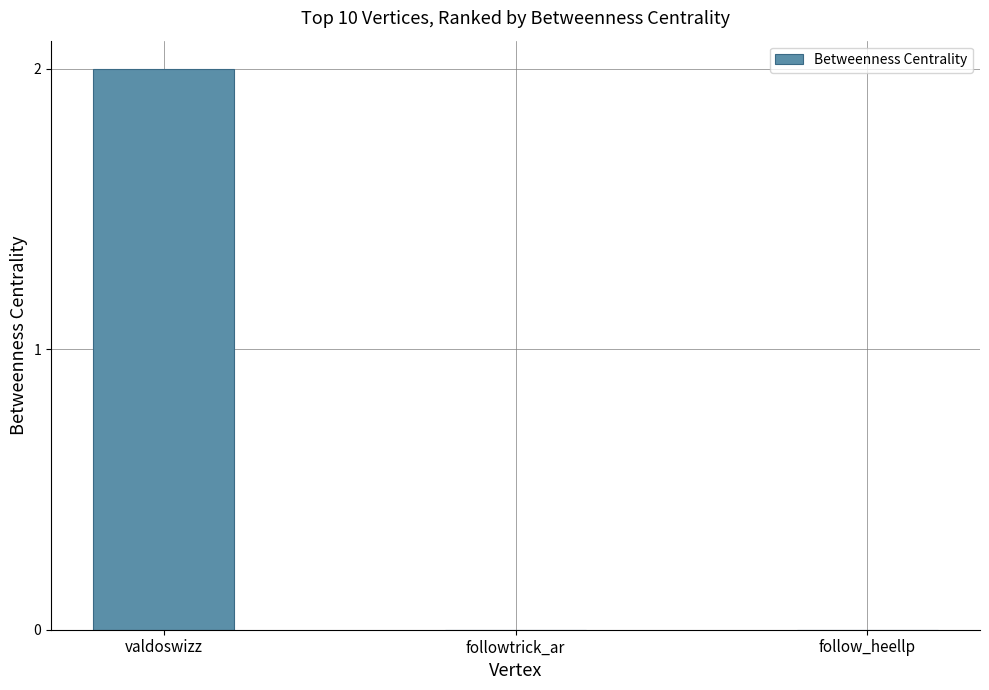

The chart shows a value of 2 at valdoswizz. True or false?

True